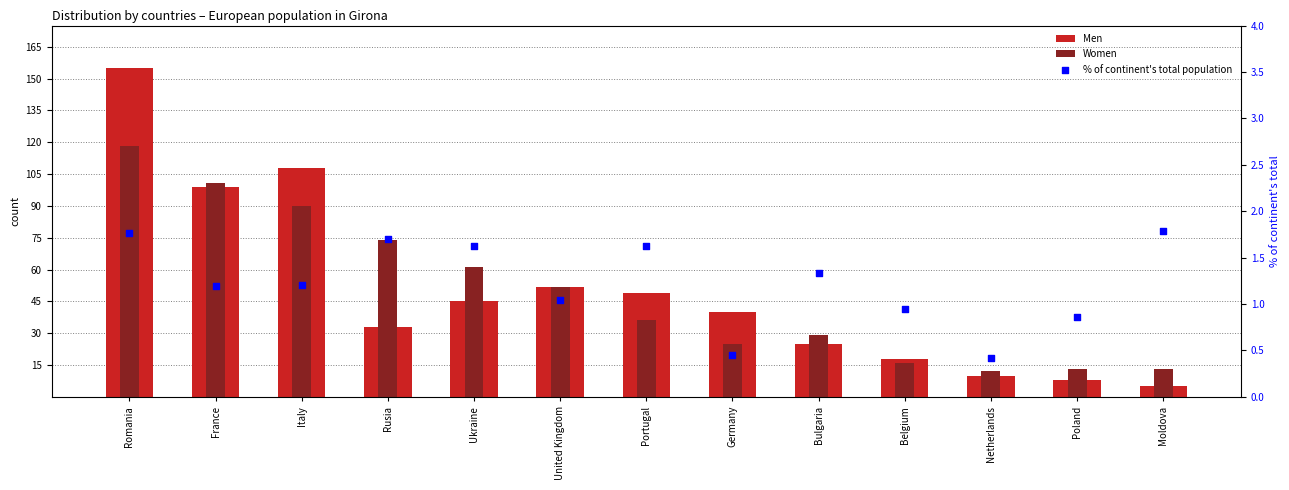

What is the total value across all series at Poland?

21.9